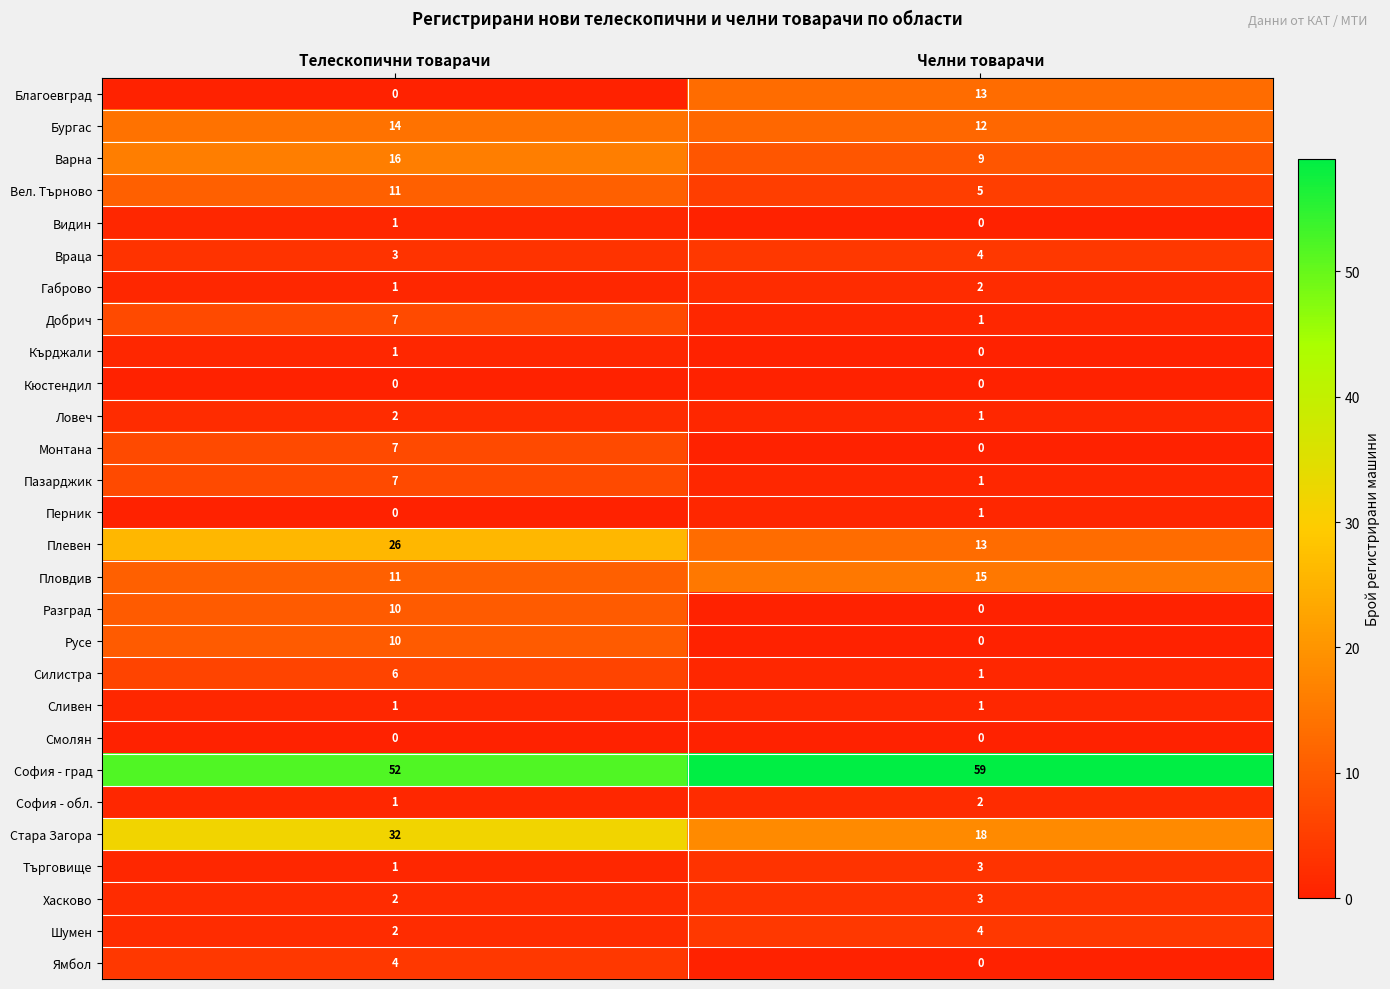

What is the sum of the Варна values at Телескопични товарачи and Челни товарачи?

25